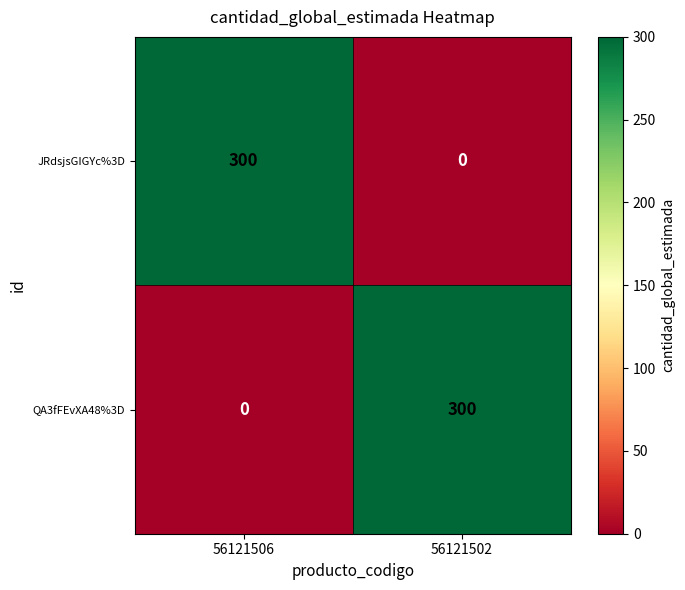

Reading left to right, what are all the values shown in this chart?

JRdsjsGIGYc%3D: 300	0
QA3fFEvXA48%3D: 0	300